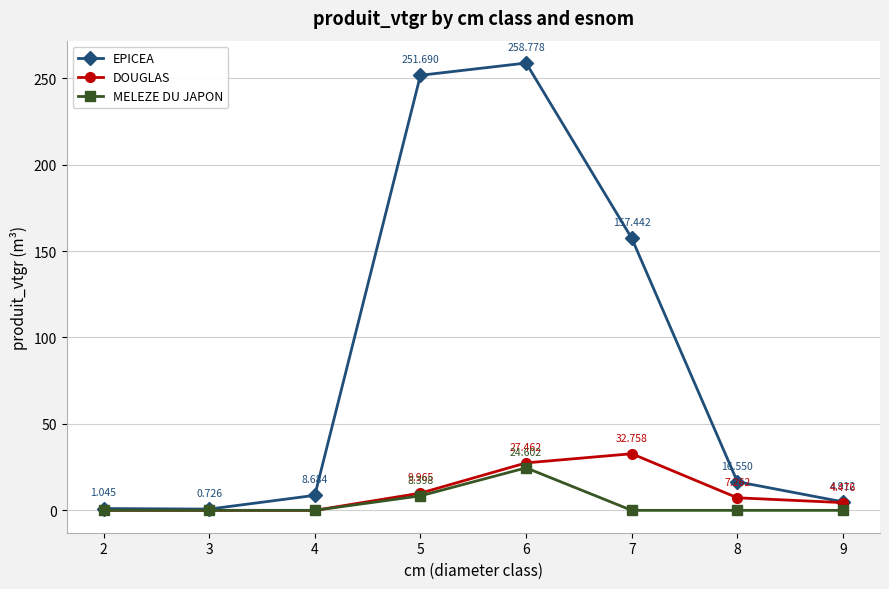

Is it true that EPICEA equals 8.7 at 4?

True